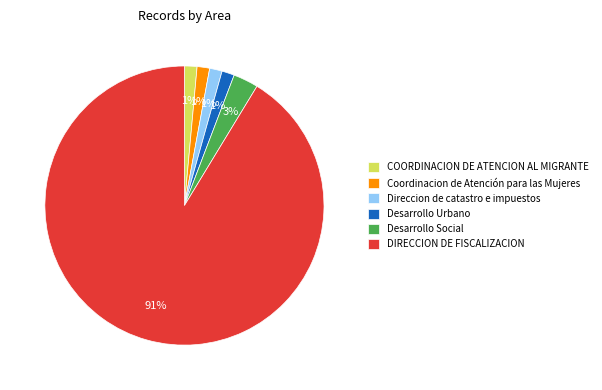

How many slices are in this pie chart?

6